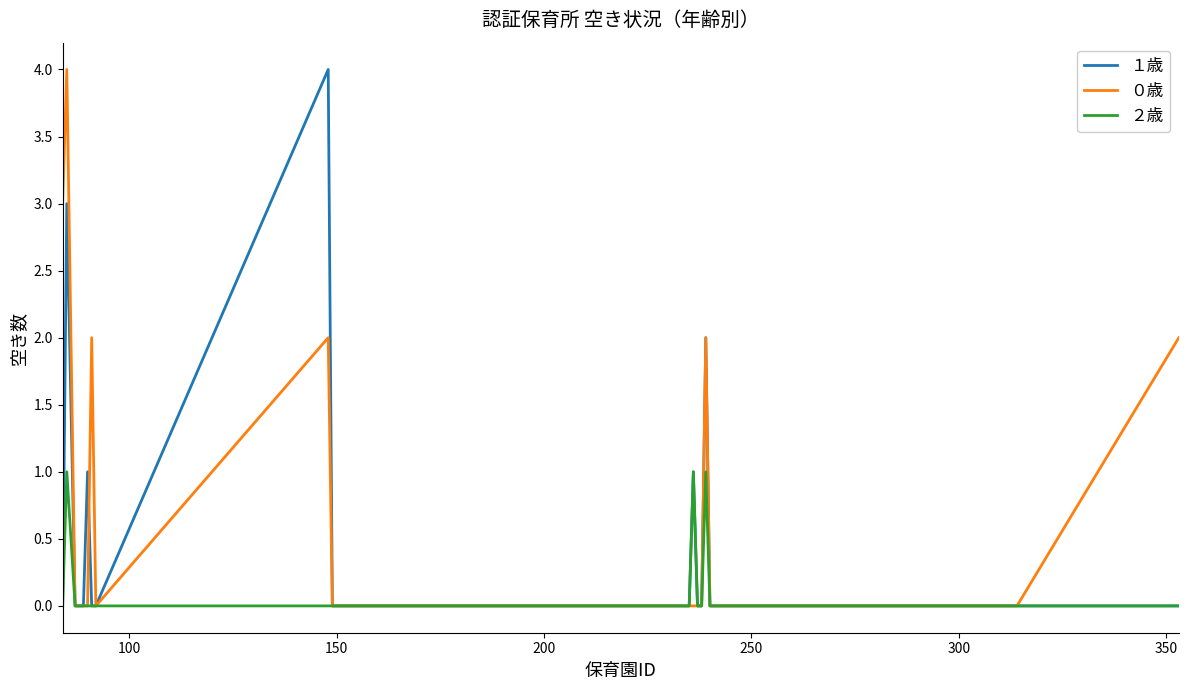

What are all the series names shown in the legend?

１歳, ０歳, ２歳